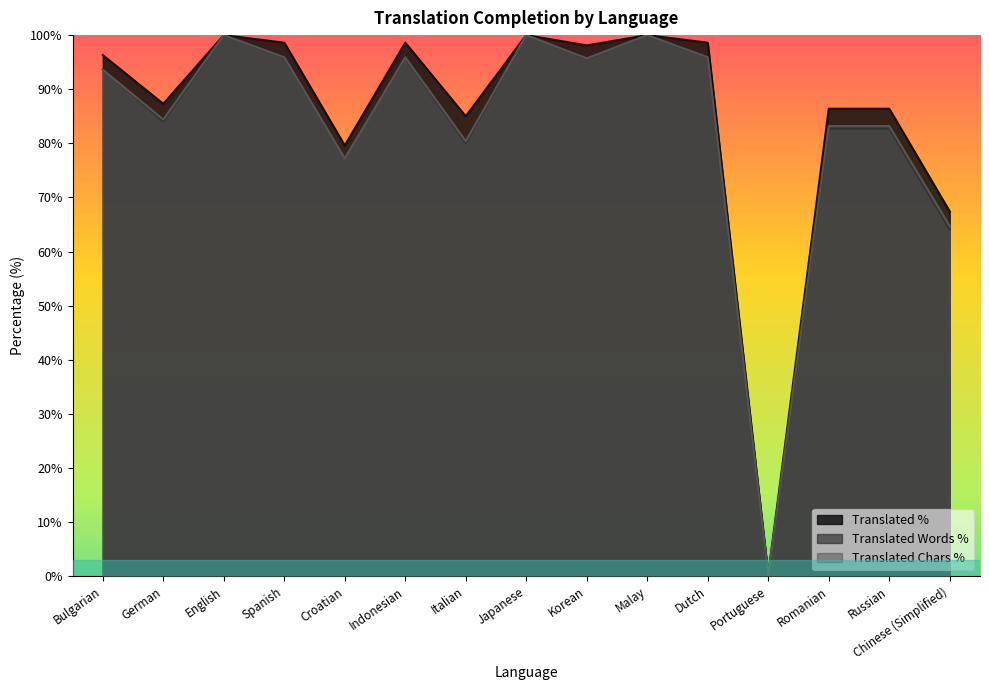

Reading right to left, transcribe all the data shown in this chart.

translated_percent: 67.4	86.4	86.4	0.4	98.6	100.0	98.1	100.0	85.0	98.6	79.6	98.6	100.0	87.3	96.3
translated_words_percent: 64.1	82.7	82.7	0.1	95.8	100.0	95.6	100.0	80.0	95.8	77.3	95.8	100.0	84.0	93.7
translated_chars_percent: 64.7	83.2	83.2	0.1	95.9	100.0	95.7	100.0	80.4	95.9	77.2	95.9	100.0	84.4	93.6